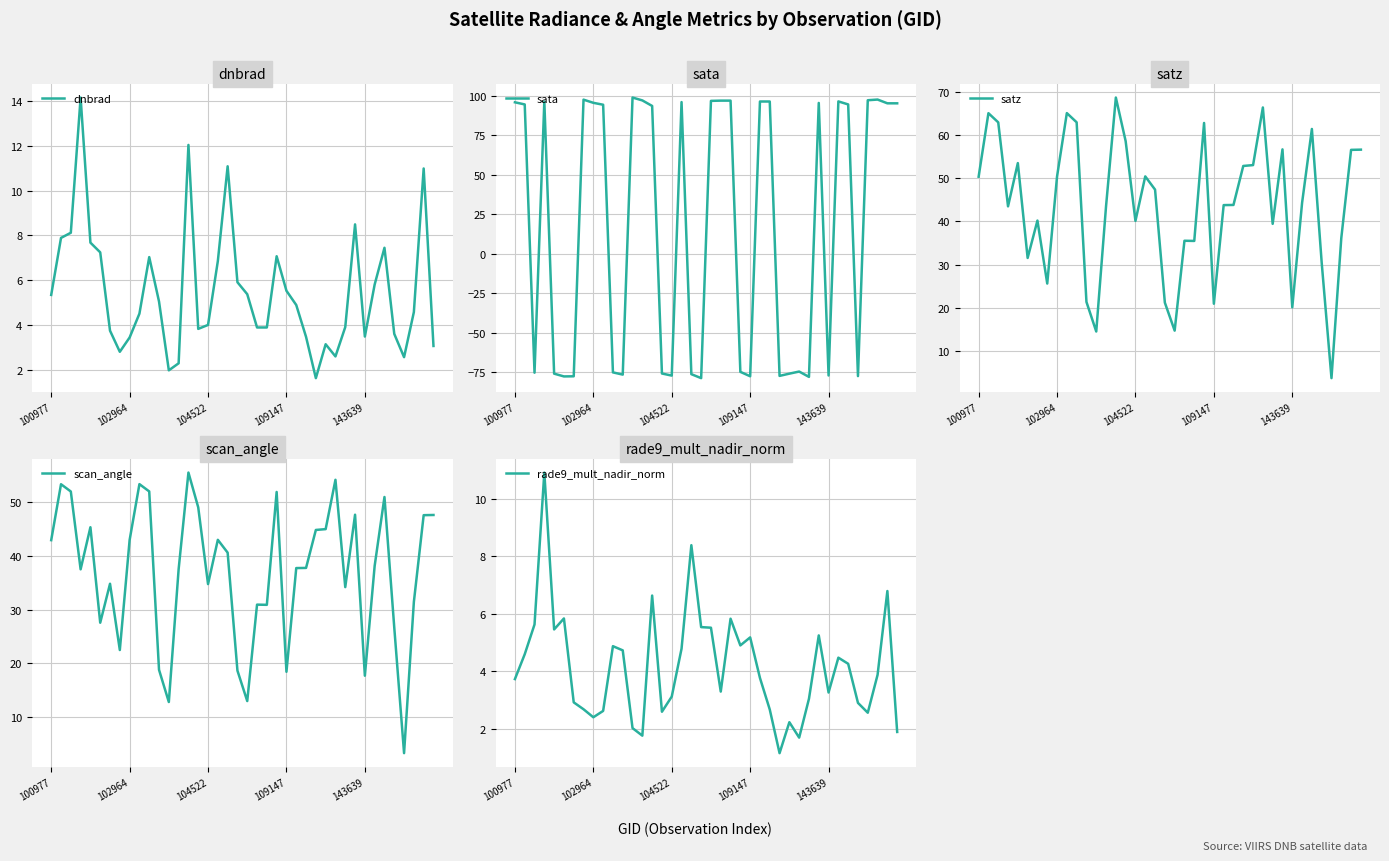

Where is sata nearest to the value 10?

14